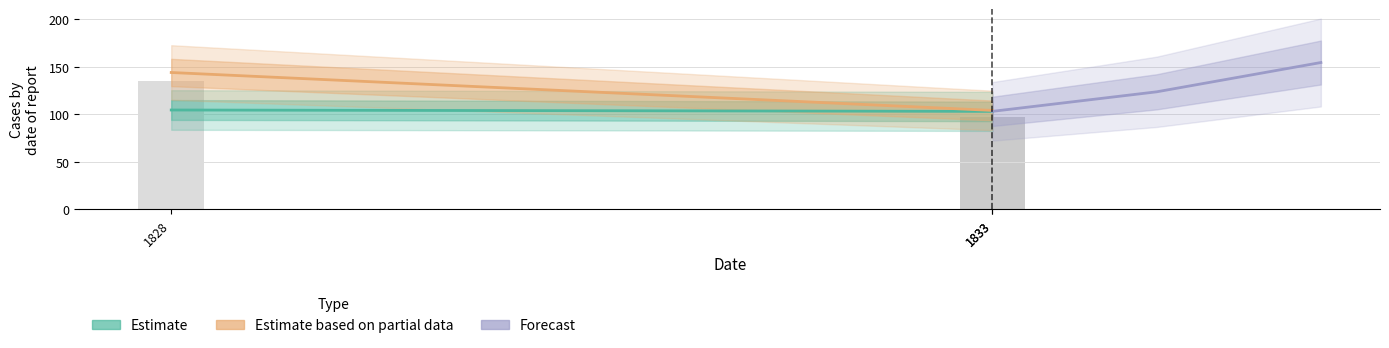

True or false: Estimate based on partial data has a value of 33.2 at 1828.

False